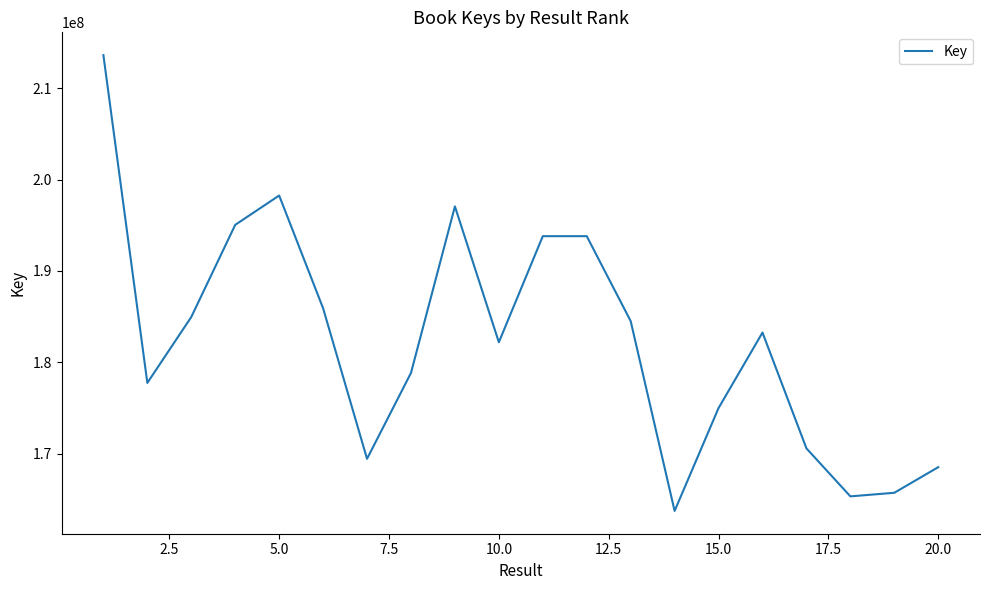

What is the maximum value shown in the chart?

213614881